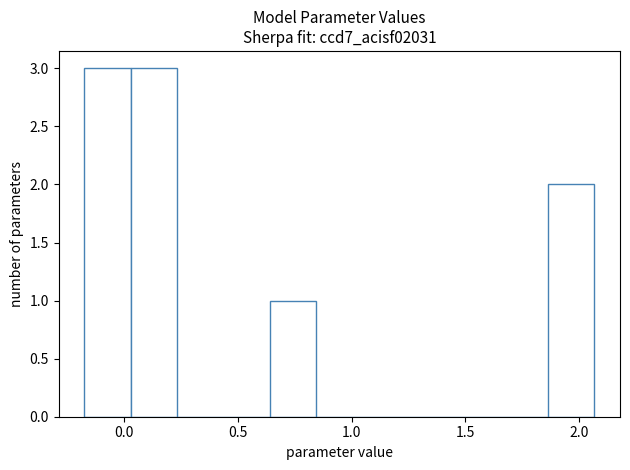

How tall is the bar that spans 1.85 to 2.05 on the x-axis? Neither the bar edges nor the heights are printed on the chart, so give them approximately, as read against the axes.

2